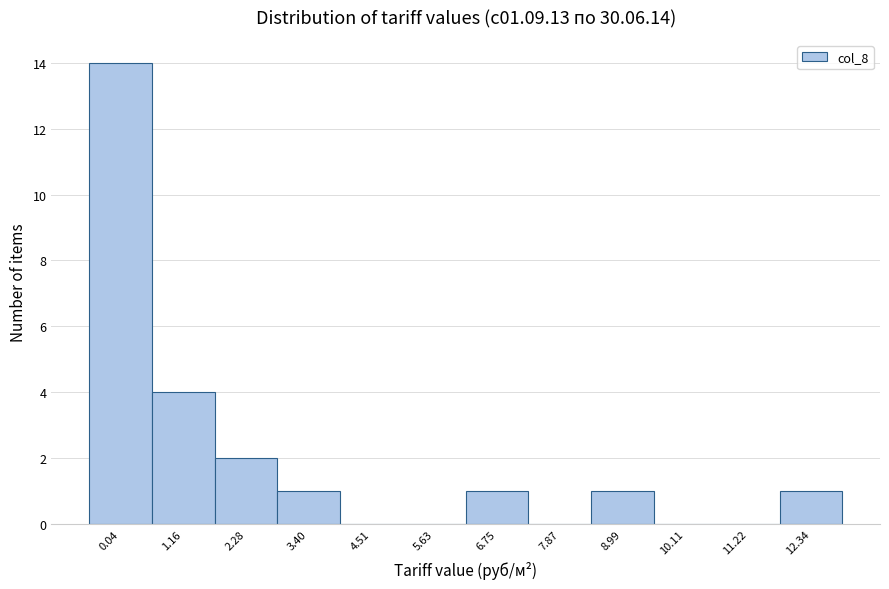

Reading left to right, extract all data points from this chart.

0.04=14	1.16=4	2.28=2	3.40=1	4.51=0	5.63=0	6.75=1	7.87=0	8.99=1	10.11=0	11.22=0	12.34=1